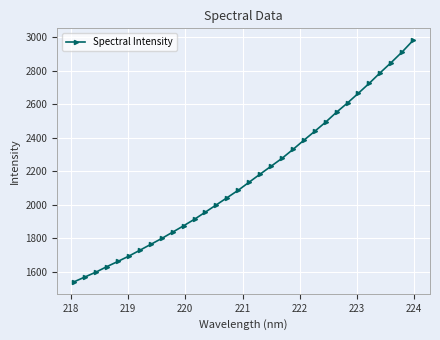

What is the sum of all values?

69221.5